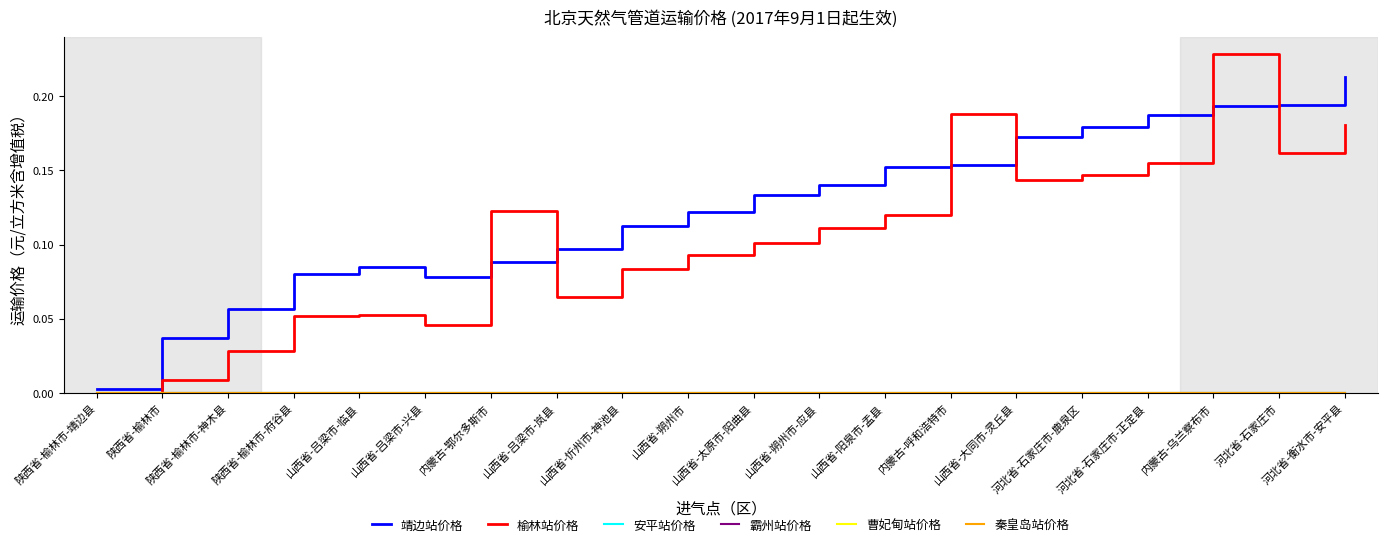

At which label does 霸州站价格 reach its minimum?

陕西省-榆林市-靖边县